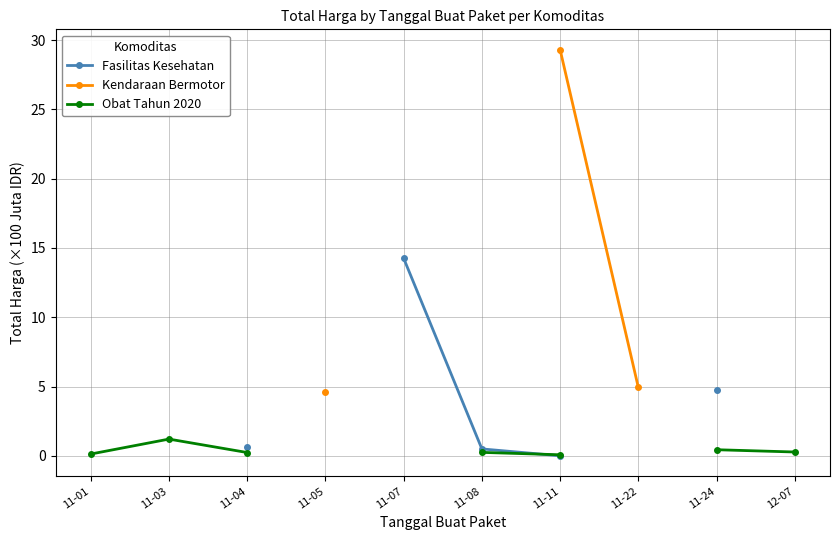

True or false: Kendaraan Bermotor and Fasilitas Kesehatan cross at least once.

False